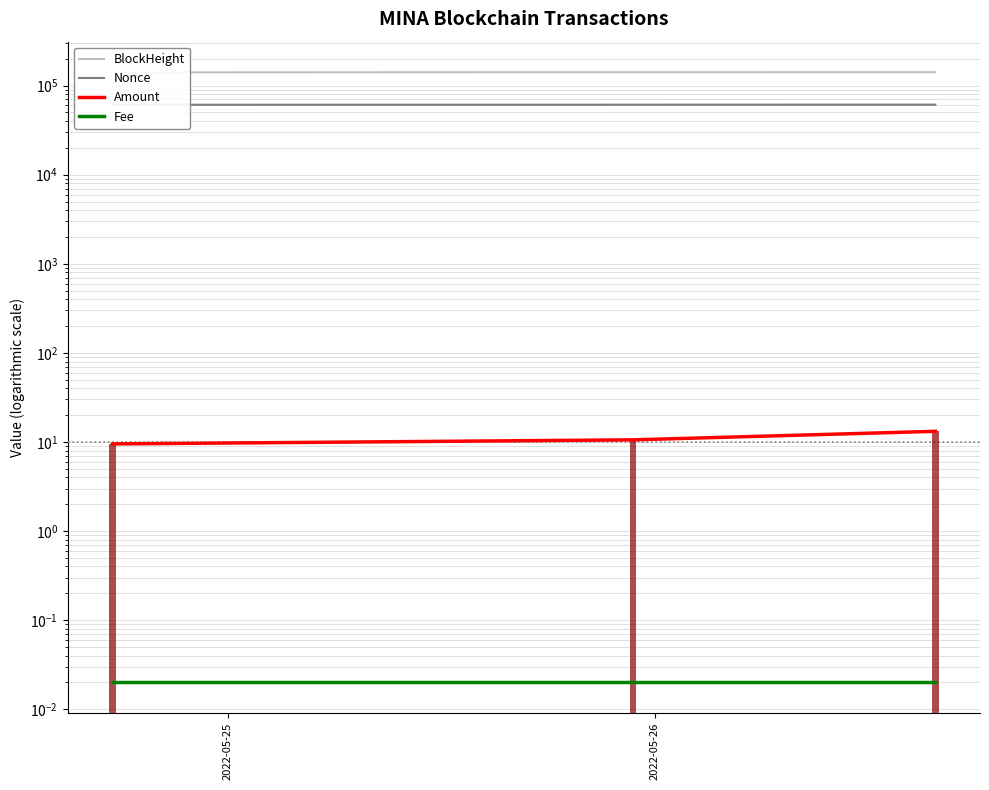

Which series has the largest range (max minus min)?

BlockHeight